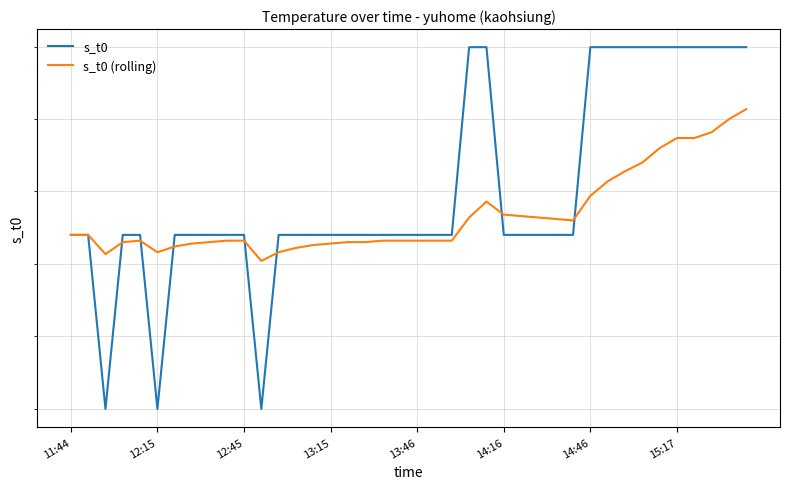

Count the s_t0 values in the range 26 to 27.

40